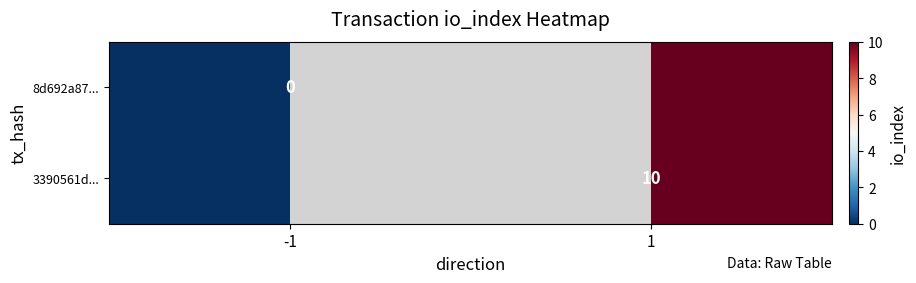

The 3390561d... series shows 10 at 1. True or false?

True